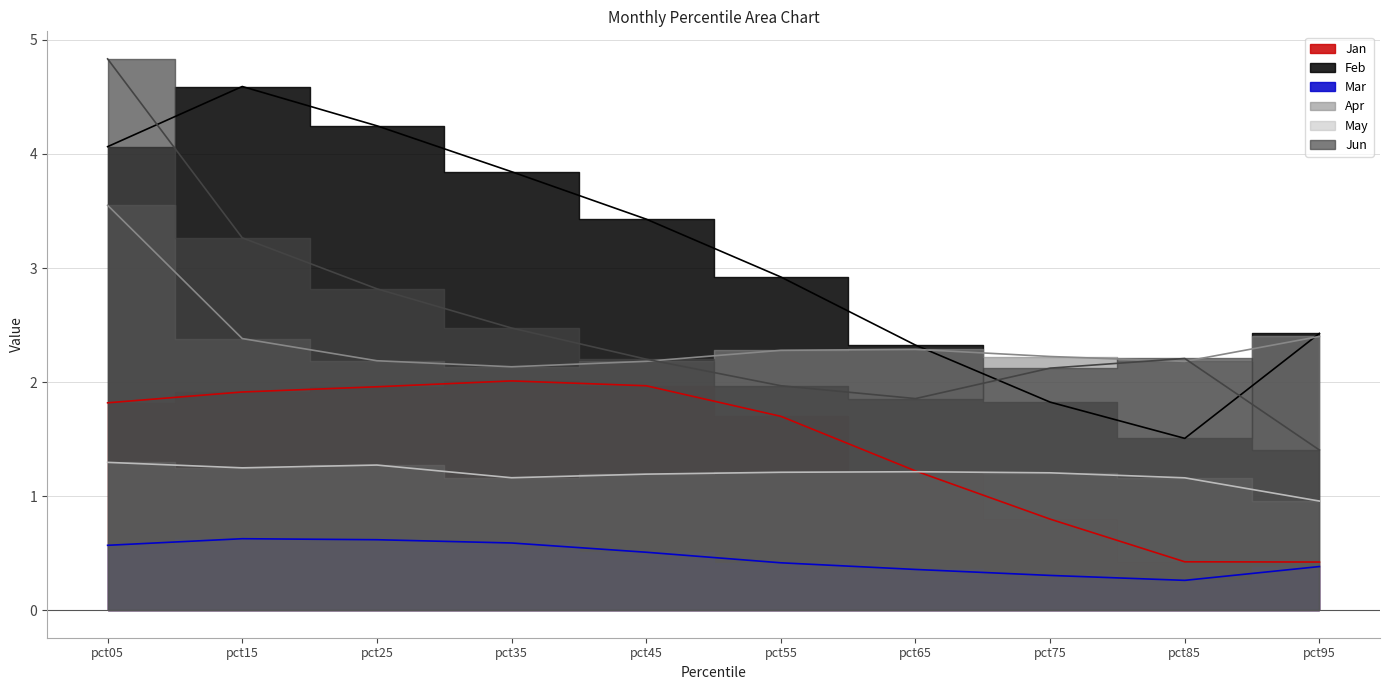

True or false: Feb and Mar intersect in this chart.

False